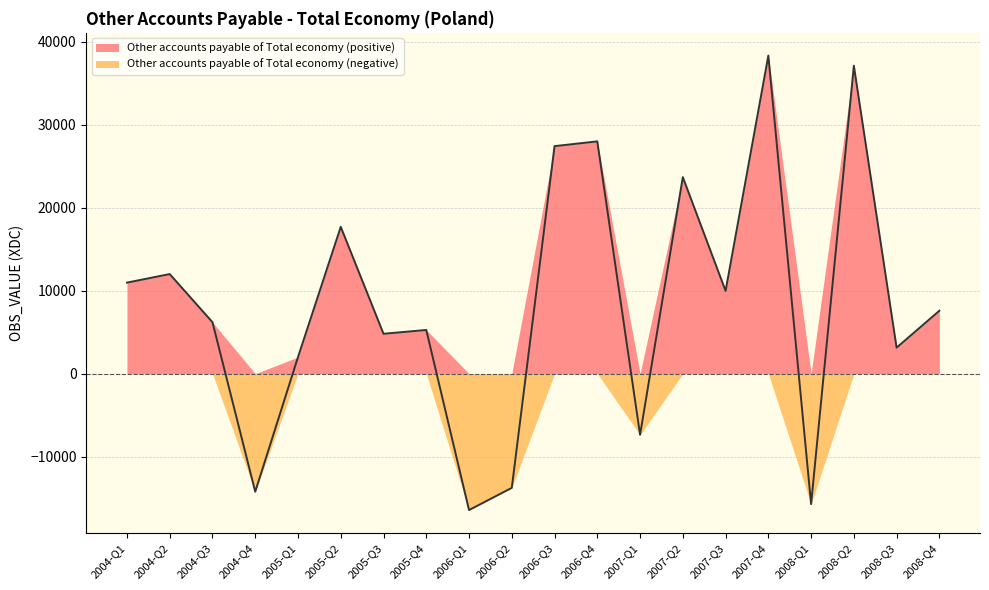

Reading right to left, what are all the values shown in this chart?

7584.2	3133.7	37129.6	-15732.4	38355.7	9980.6	23697.6	-7378.7	28008.3	27433.8	-13776.3	-16456.2	5264.6	4805.8	17705.7	1992.9	-14240.7	6201.4	12005.7	10974.4